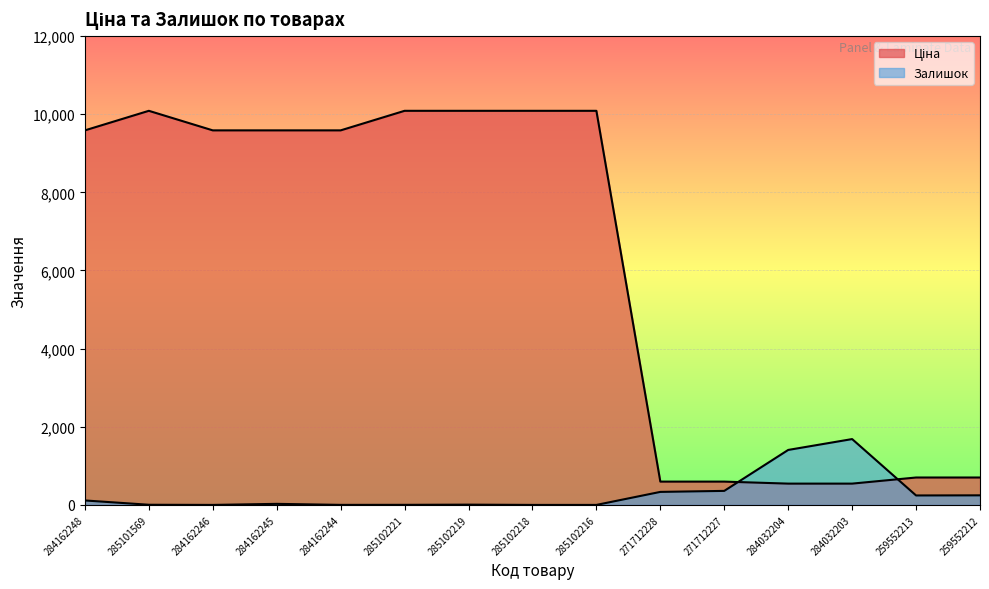

At how many categories does at least one series exceed 608?

13